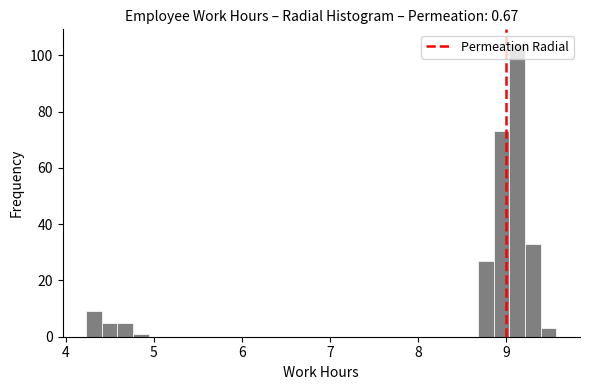

Read against the x-axis, roughly where is the centre of the tallest bar?

9.1